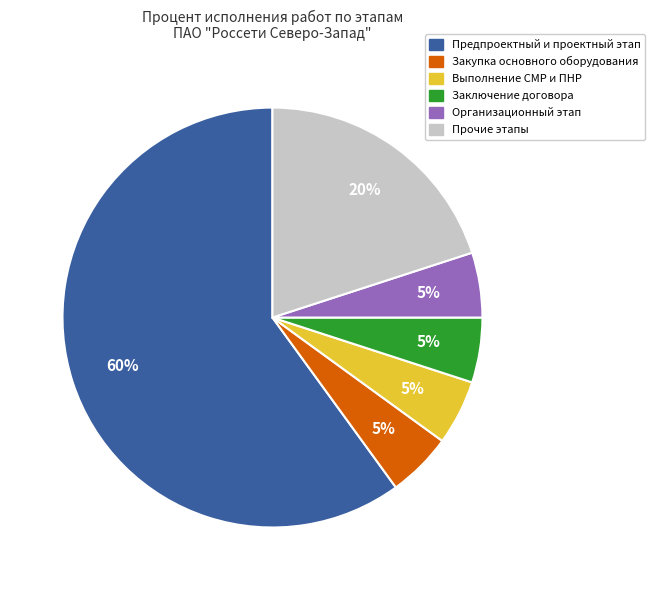

Is there any slice that represents more than half of the pie?

Yes